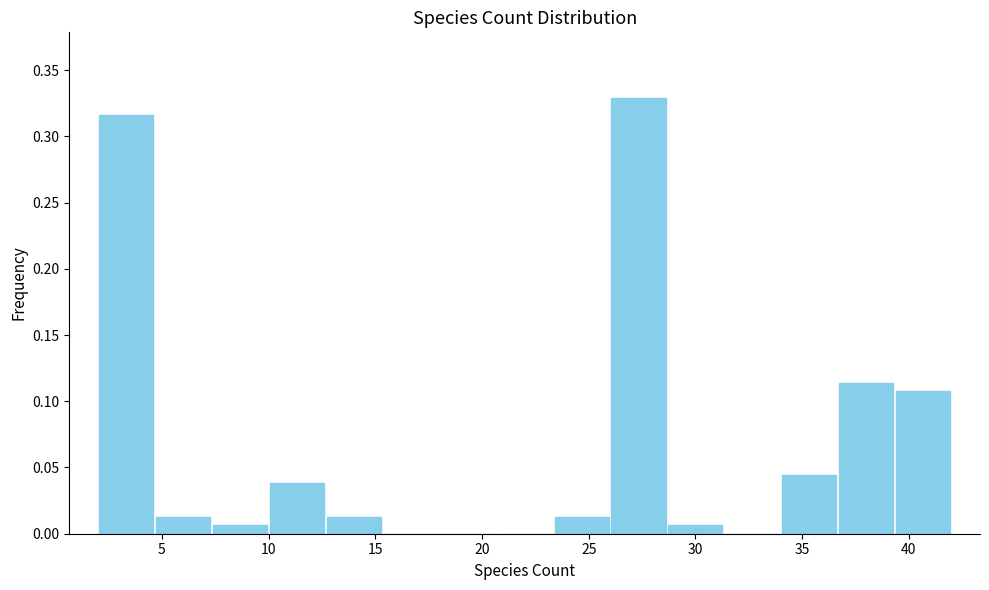

Reading left to right, list every bar in this chart as the range it spans on the x-axis followed by its height. Neither the bar edges nor the heights are printed on the chart, so give them approximately, as read against the axes.

2.0 to 4.5: 0.315
4.5 to 7.5: 0.015
7.5 to 10.0: 0.005
10.0 to 12.5: 0.040
12.5 to 15.5: 0.015
15.5 to 18.0: 0
18.0 to 20.5: 0
20.5 to 23.5: 0
23.5 to 26.0: 0.015
26.0 to 28.5: 0.330
28.5 to 31.5: 0.005
31.5 to 34.0: 0
34.0 to 36.5: 0.045
36.5 to 39.5: 0.115
39.5 to 42.0: 0.110